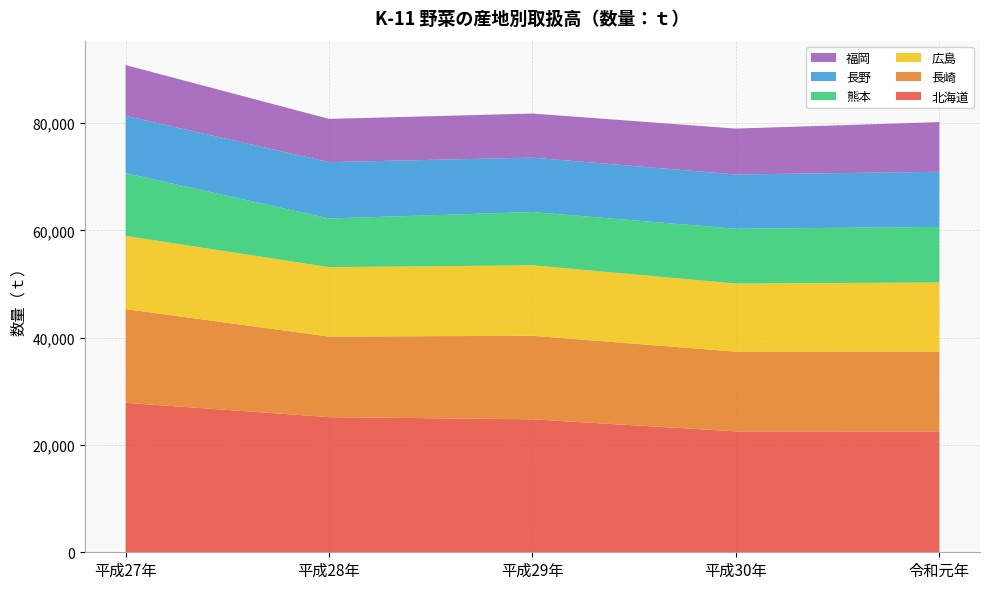

Reading left to right, what are all the values shown in this chart?

北海道: 平成27年=27870	平成28年=25198	平成29年=24791	平成30年=22546	令和元年=22542
長崎: 平成27年=17475	平成28年=15024	平成29年=15577	平成30年=14865	令和元年=14877
広島: 平成27年=13650	平成28年=12943	平成29年=13143	平成30年=12699	令和元年=12894
熊本: 平成27年=11700	平成28年=9074	平成29年=9930	平成30年=10213	令和元年=10354
長野: 平成27年=10682	平成28年=10506	平成29年=10147	平成30年=10121	令和元年=10275
福岡: 平成27年=9474	平成28年=8063	平成29年=8219	平成30年=8555	令和元年=9269